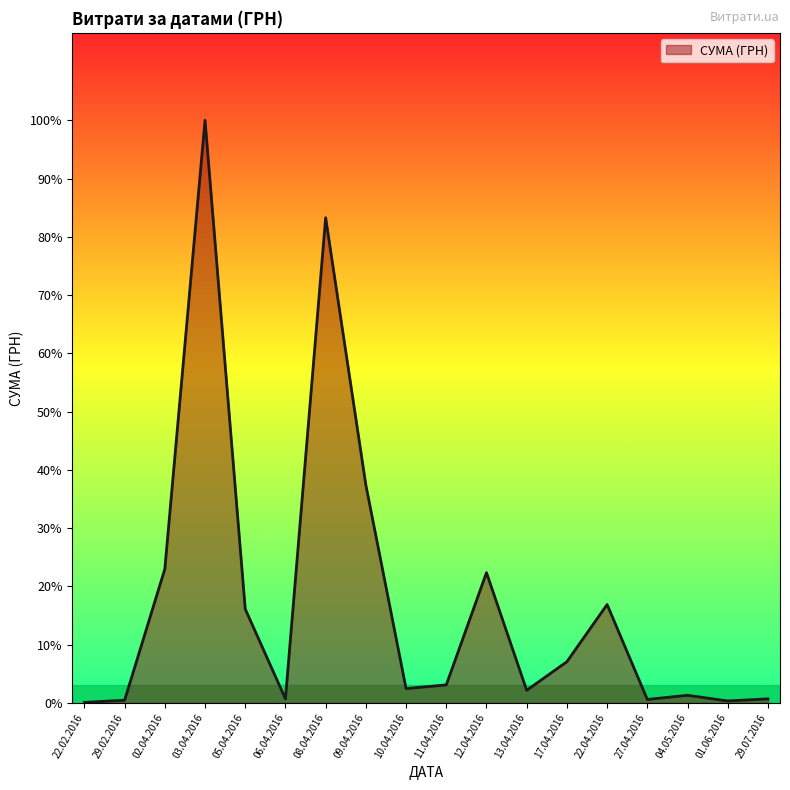

Is this an area chart (filled region under the line)?

Yes